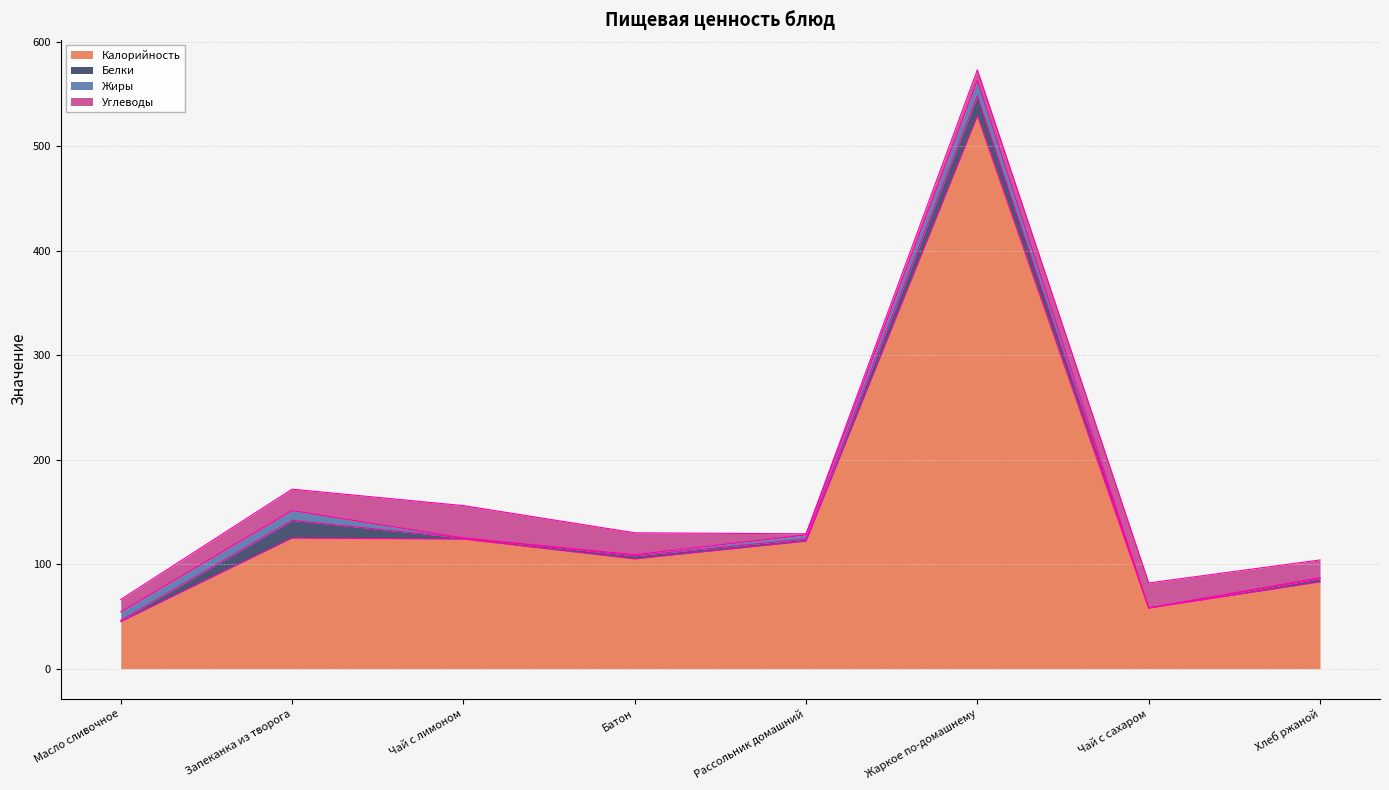

At Масло сливочное, list the series in order from largest to smallest.

Калорийность, Углеводы, Жиры, Белки